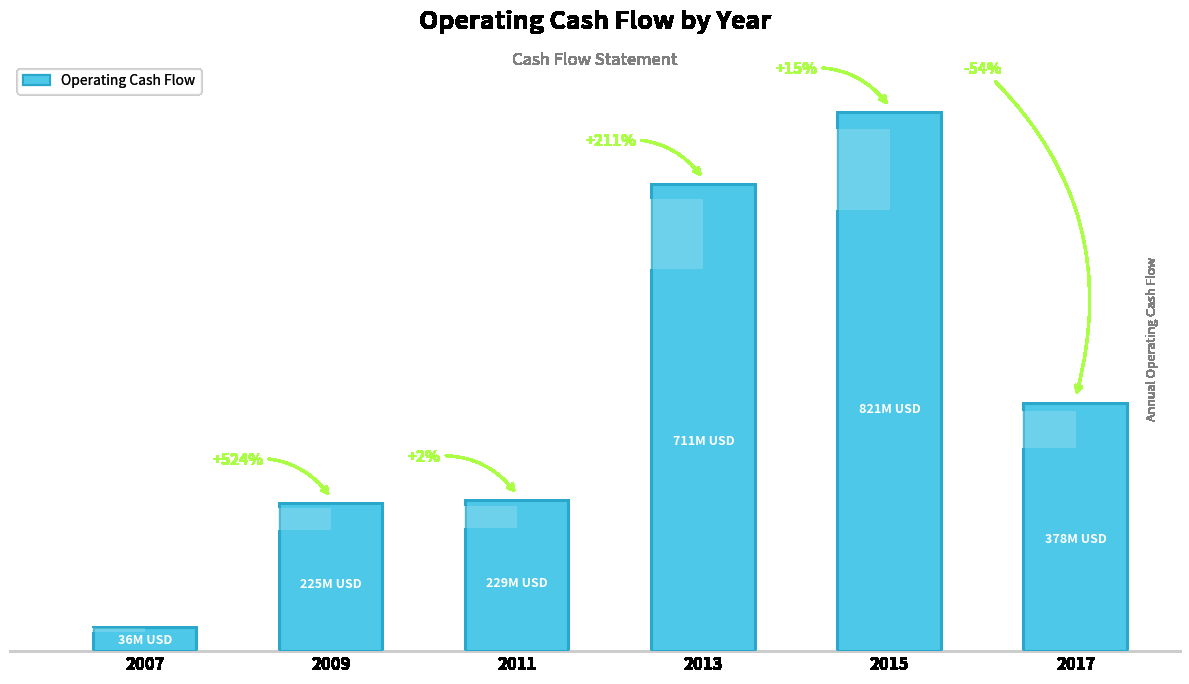

What is the difference between the values at 2017 and 2013?

333660194